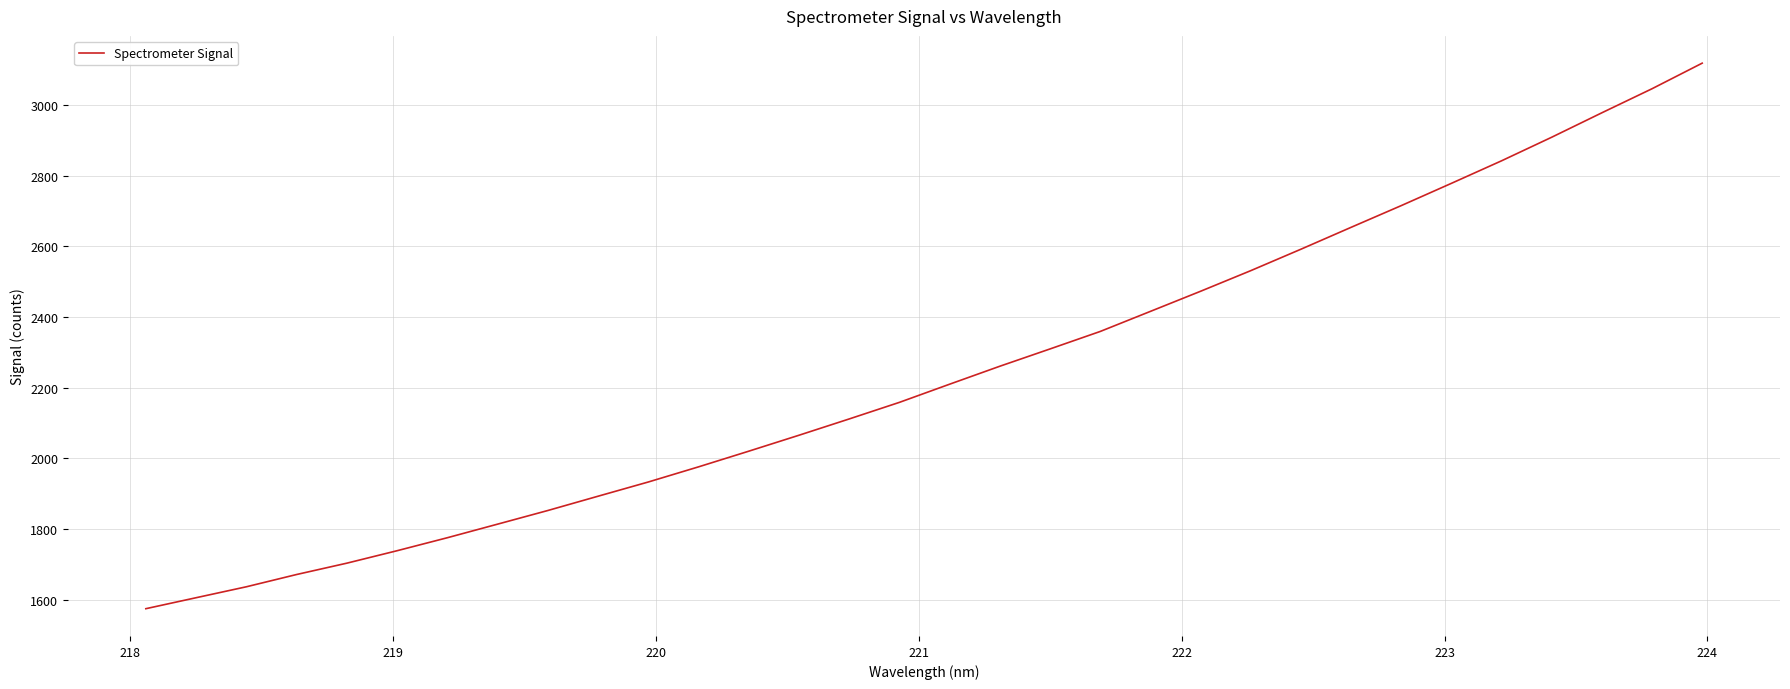

What is the difference between the maximum and minimum values?

1545.1